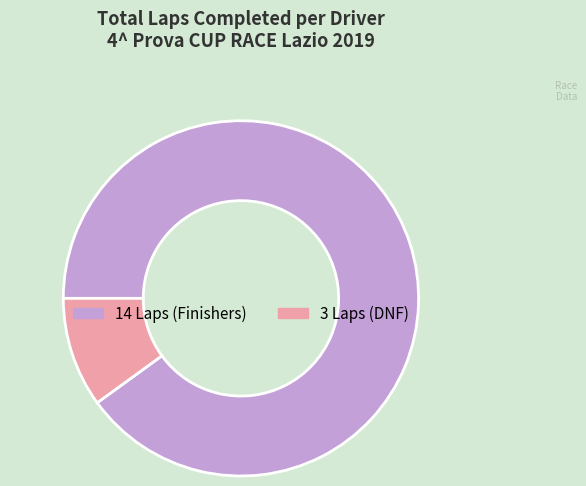

What is the majority slice?

14 Laps (Finishers)